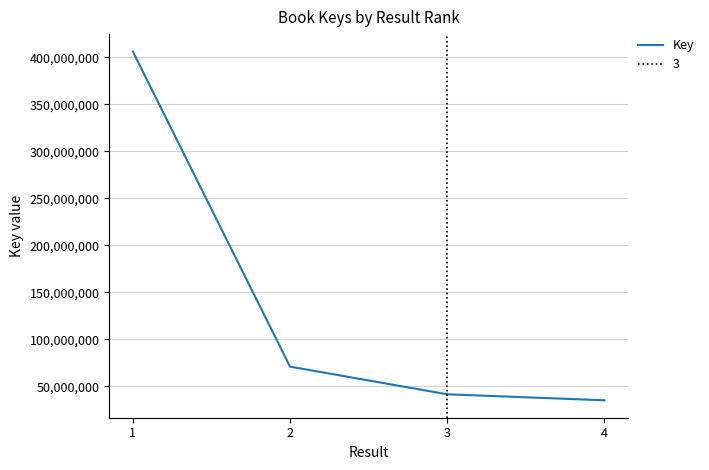

Which label corresponds to the largest value in the chart?

1